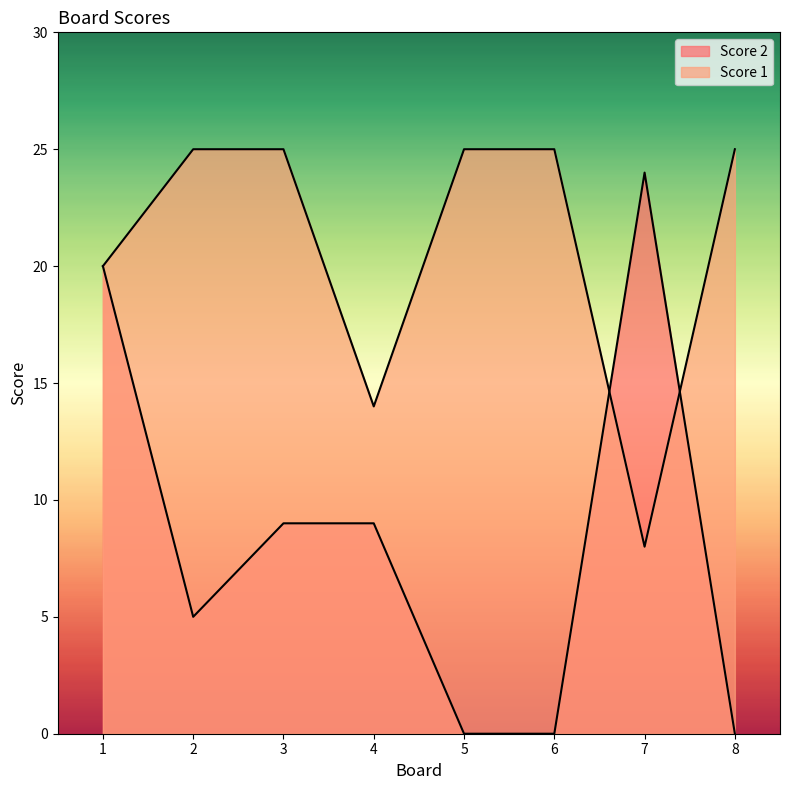

Which series ends up on top after the final intersection of Score 1 and Score 2?

Score 1